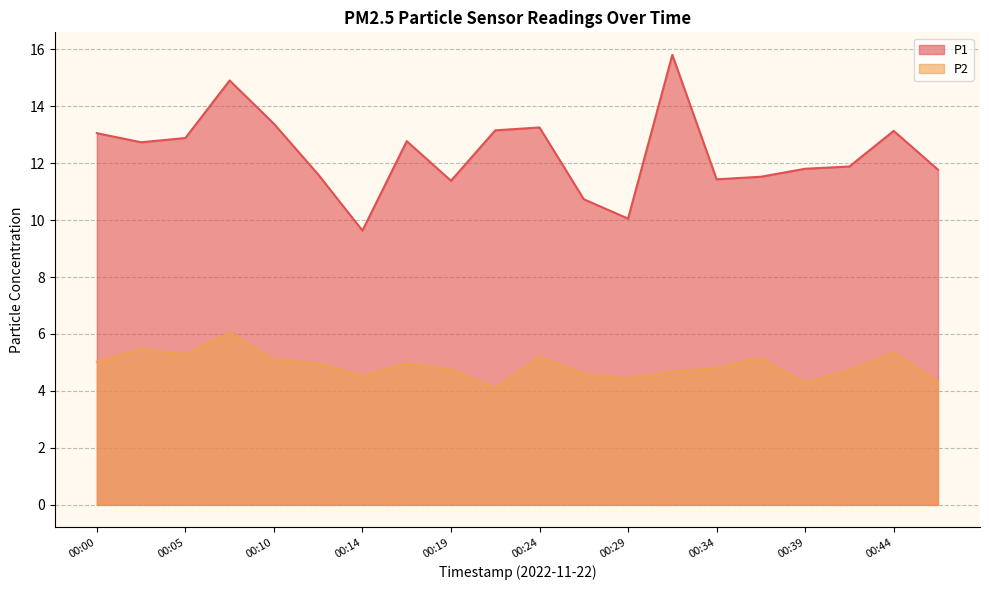

The P2 series shows 4.8 at 00:34. True or false?

True